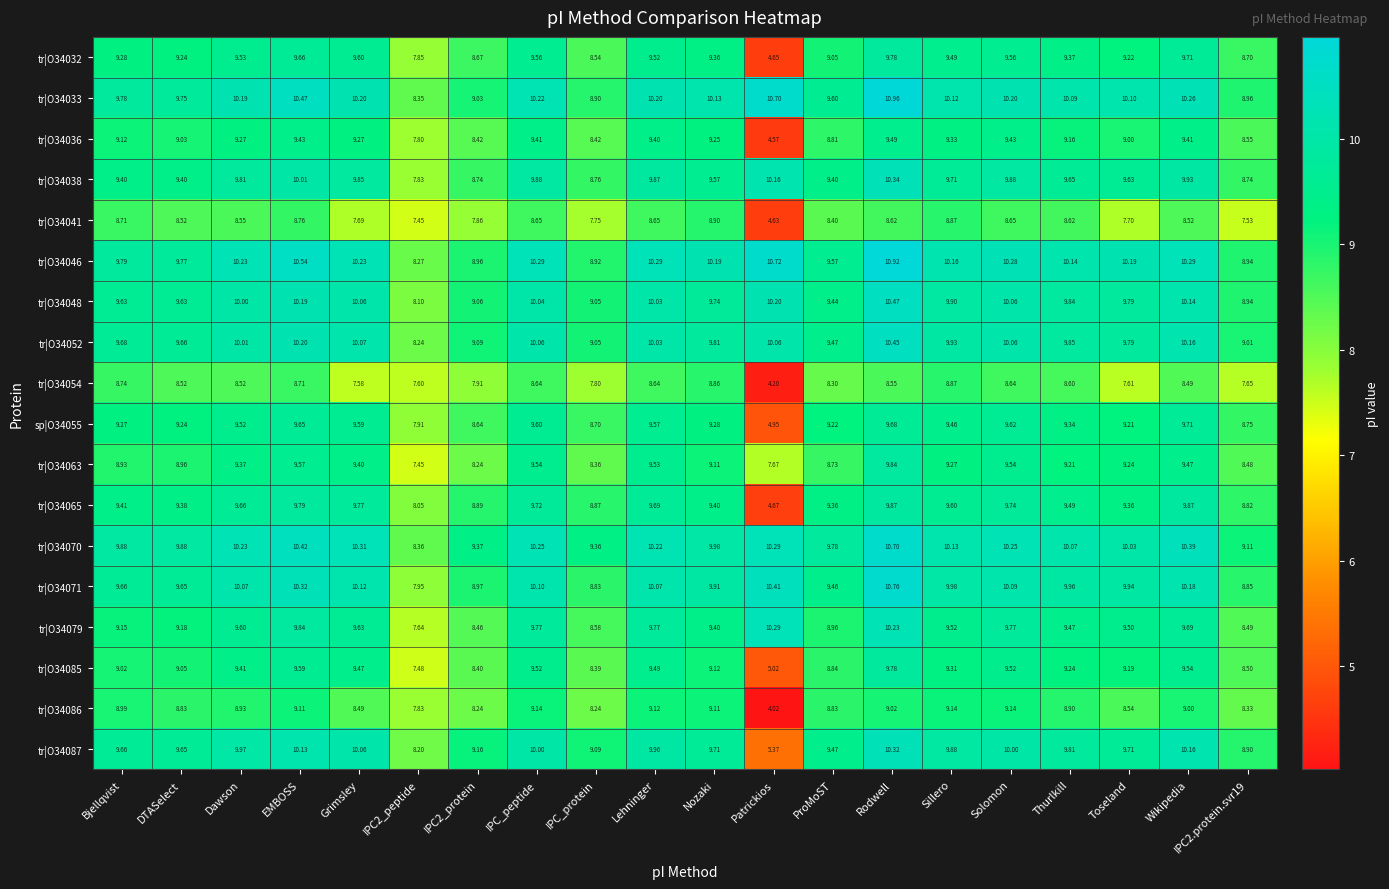

Which series has the largest range (max minus min)?

tr|O34065